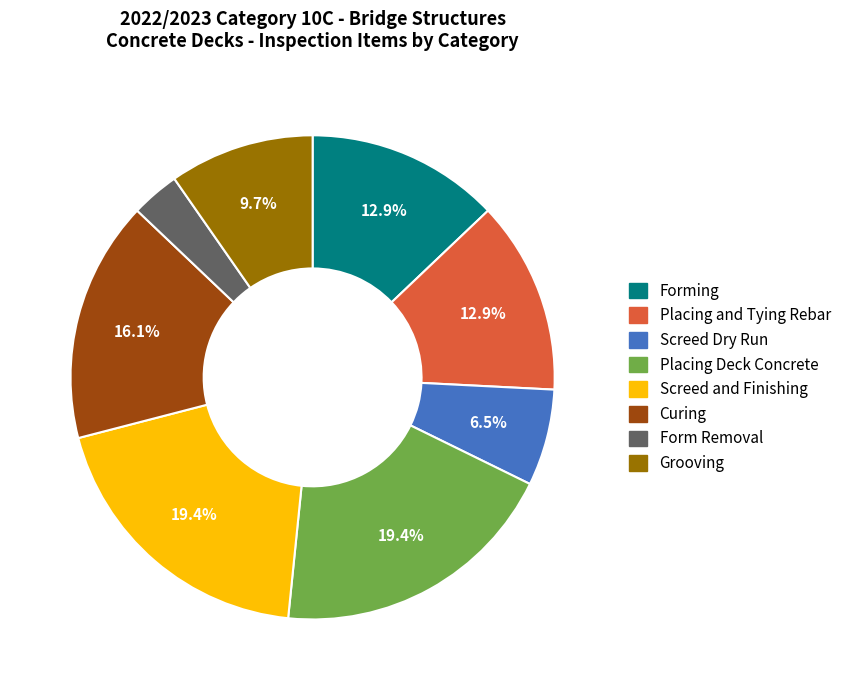

Combined, what portion of the pie is Screed Dry Run and Curing?

22.6%